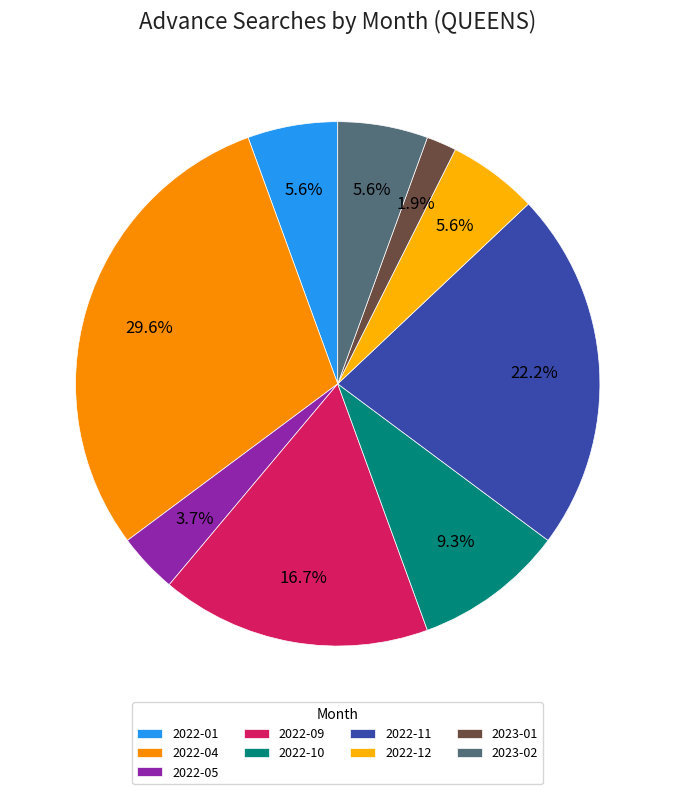

To the nearest percent, what percentage of the pie is 2022-09?

17%